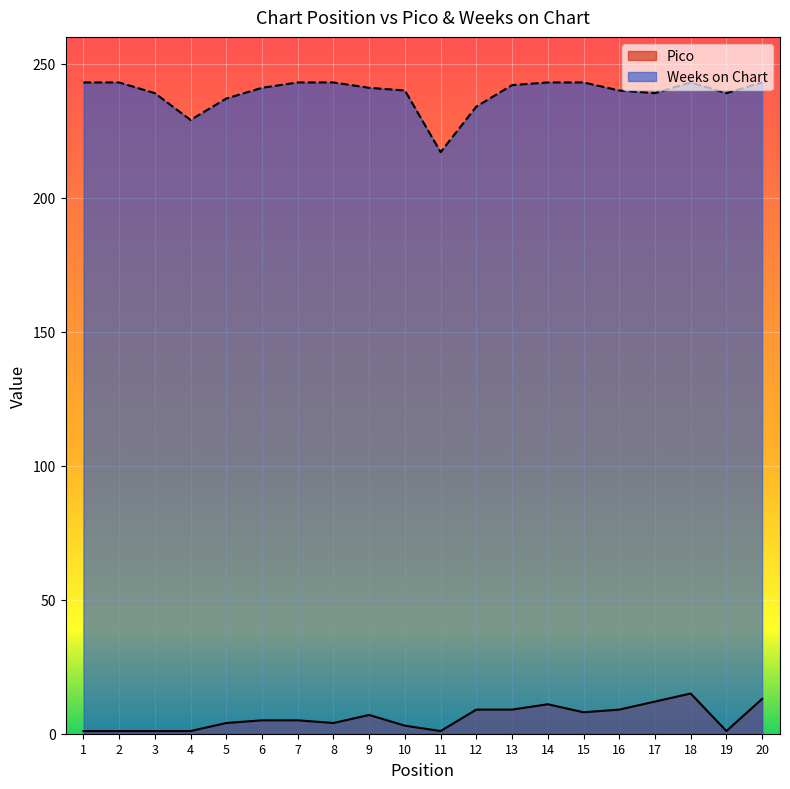

In Pico, how many points are higher than both neighbors (excluding endpoints)?

3